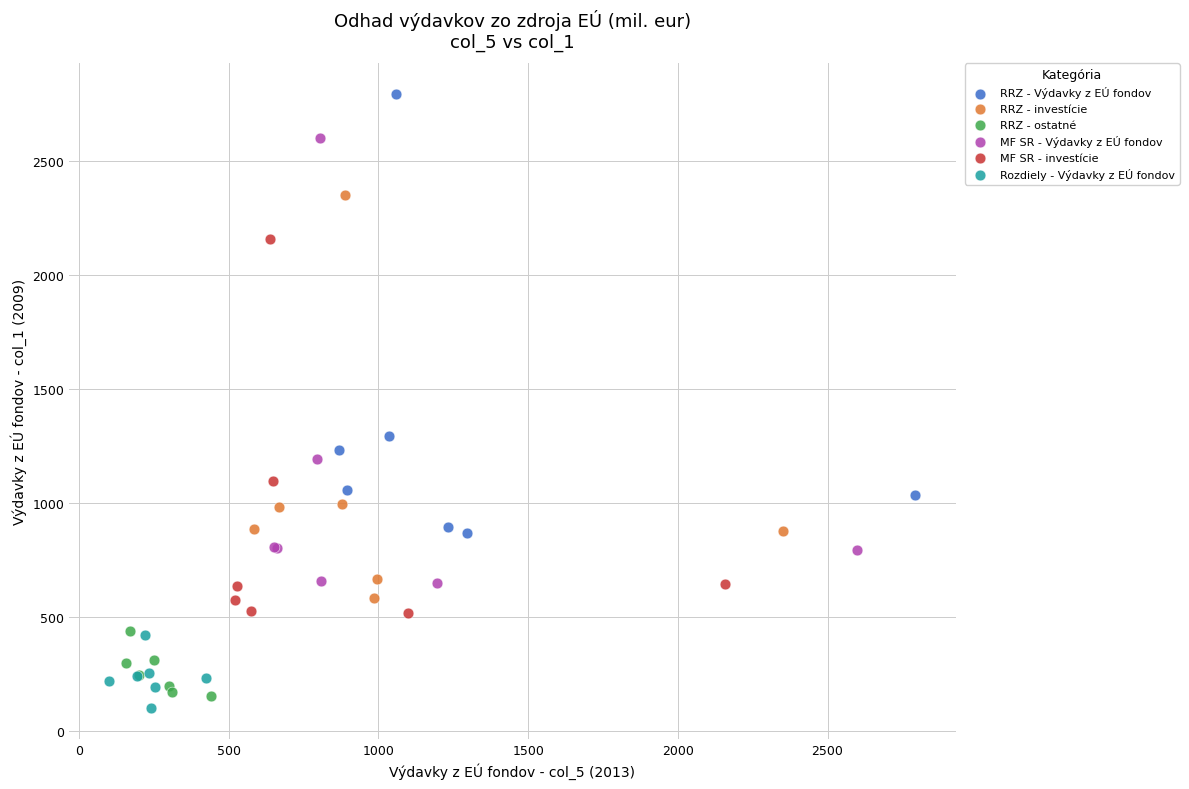

Which series has the largest Y range (max minus min)?

MF SR - Výdavky z EÚ fondov